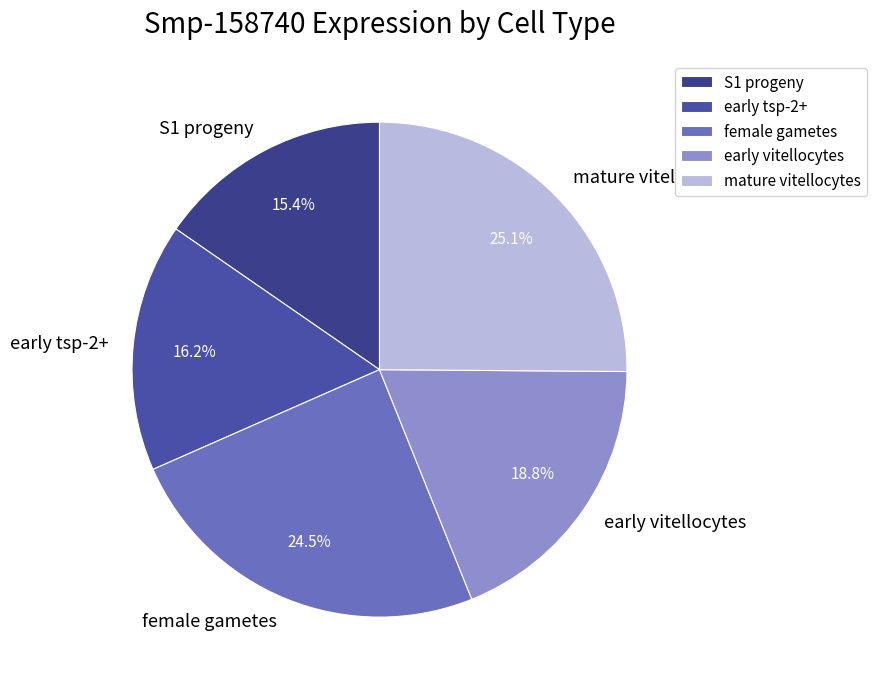

To the nearest percent, what is the difference between the largest and smallest slice percentages?

10%